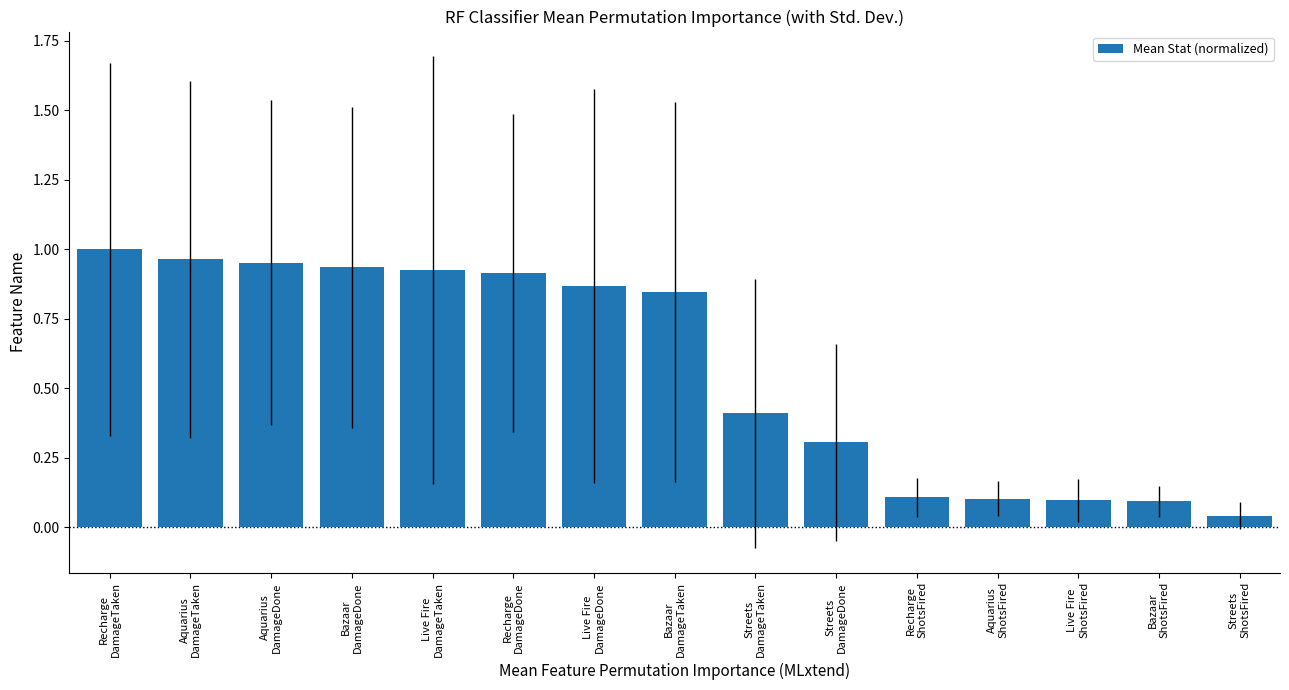

Which has a higher value, Bazaar
DamageTaken or Aquarius
DamageTaken?

Aquarius
DamageTaken